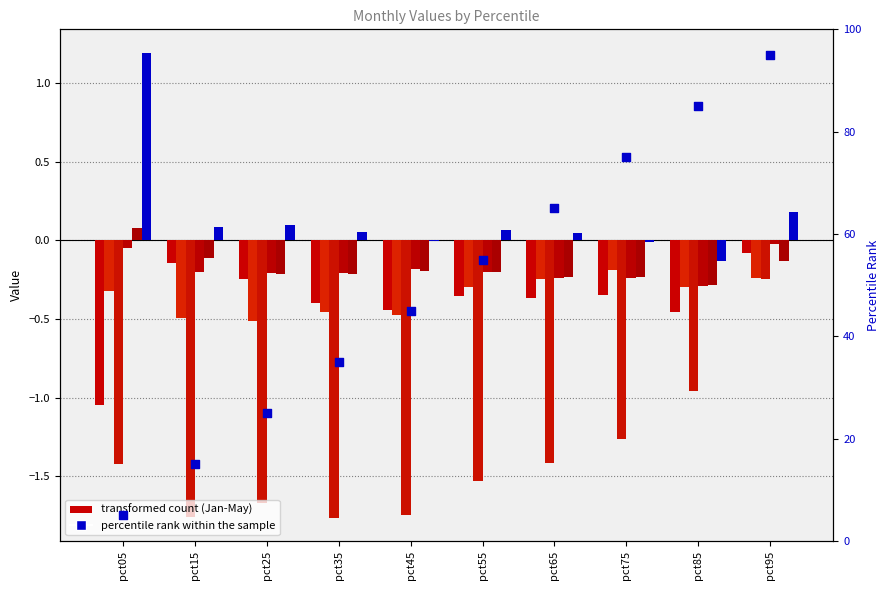

Which series reaches the minimum Y coordinate?

Mar